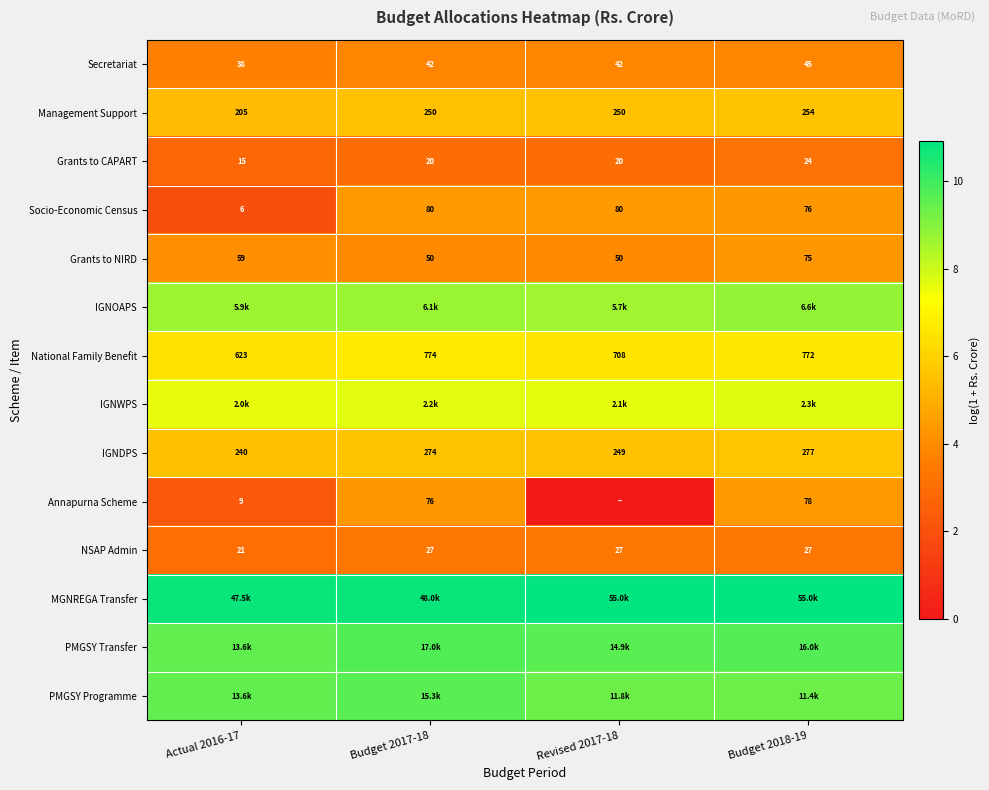

What is the average value of the PMGSY Transfer series?

9.6